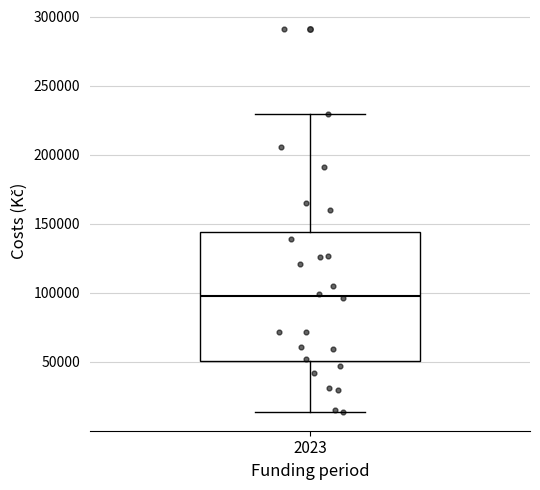

Where does the median line of the box at x = 2023 sit on the y-axis? The values are not printed on the chart, so give them approximately, as read against the axis.

100000